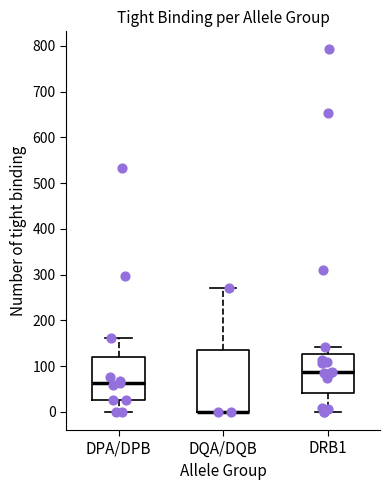

Reading left to right, read every box against the y-axis: the position of its median line, the range the box covers, and the ends of its whiskers. The values are not printed on the chart, so give them approximately, as read against the axis.

DPA/DPB: median 60, box 30 to 120, whiskers 0 to 160
DQA/DQB: median 0 (drawn on the box's lower edge), box 0 to 140, whiskers 0 to 270
DRB1: median 90, box 40 to 130, whiskers 0 to 140